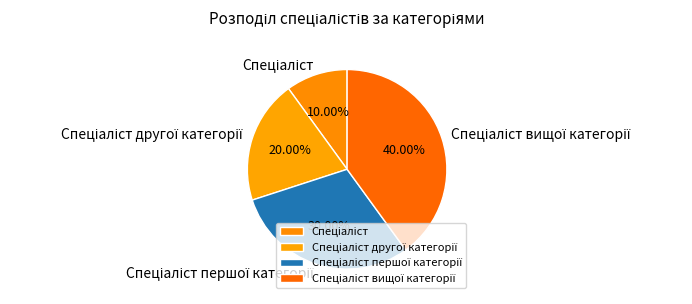

How many slices are in this pie chart?

4